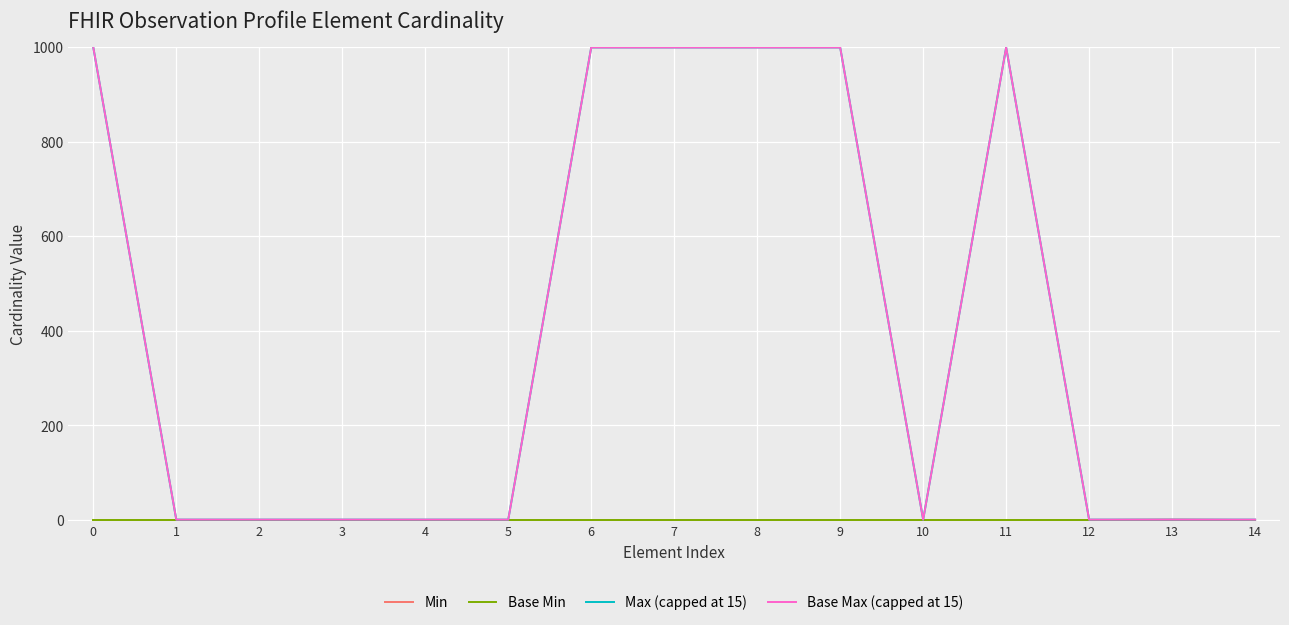

Is this an area chart (filled region under the line)?

No